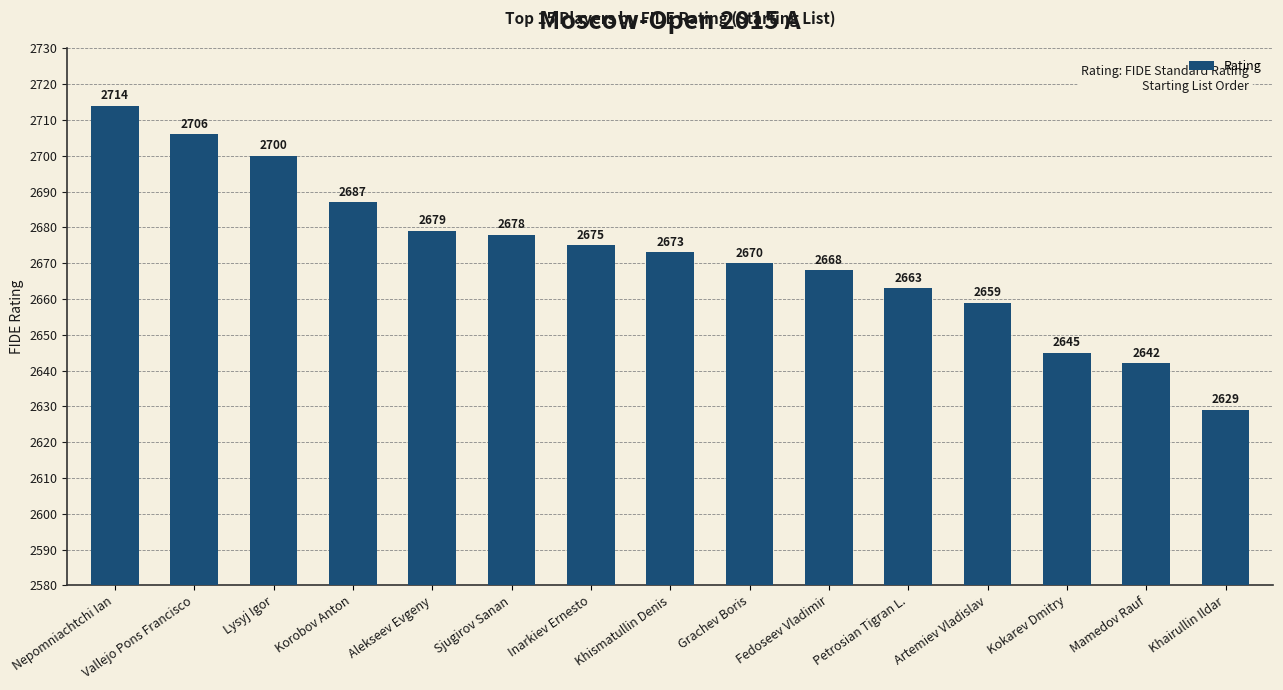

What value does the data have at Nepomniachtchi Ian?

2714